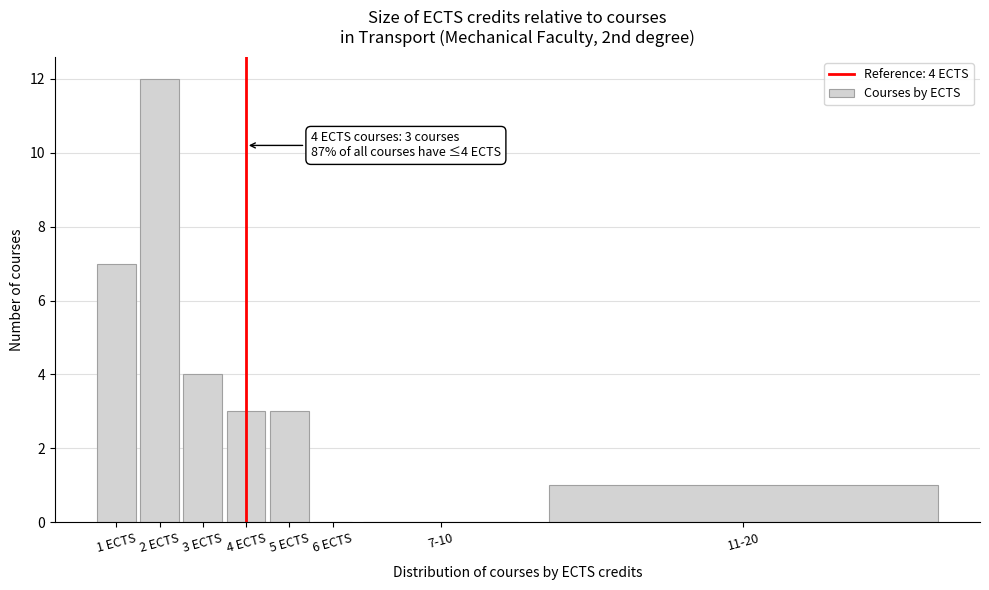

Reading left to right, list all the values displayed in this chart.

1 ECTS=7	2 ECTS=12	3 ECTS=4	4 ECTS=3	5 ECTS=3	6 ECTS=0	7-10=0	11-20=1